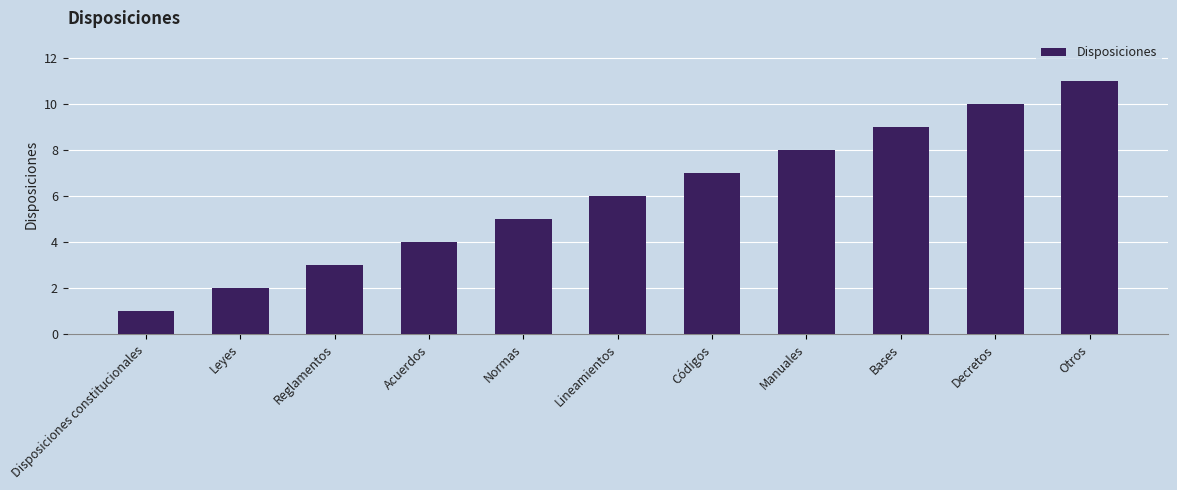

Is it true that the value at Decretos is 2?

False